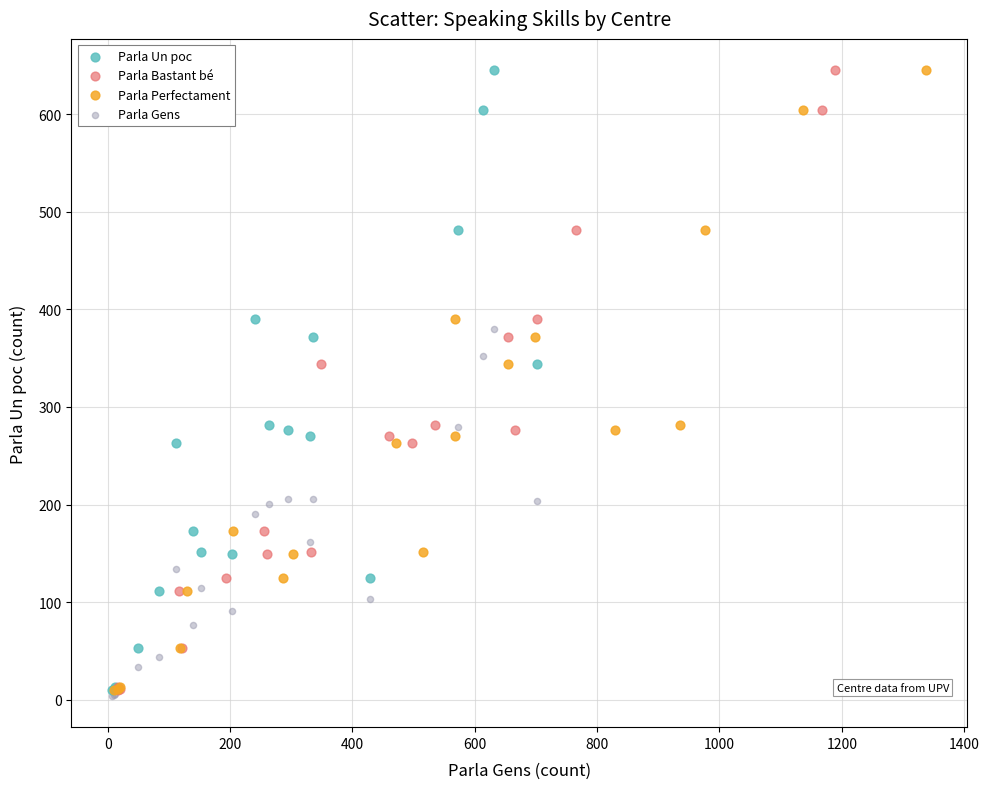

What are all the series names shown in the legend?

Parla Un poc, Parla Bastant bé, Parla Perfectament, Parla Gens